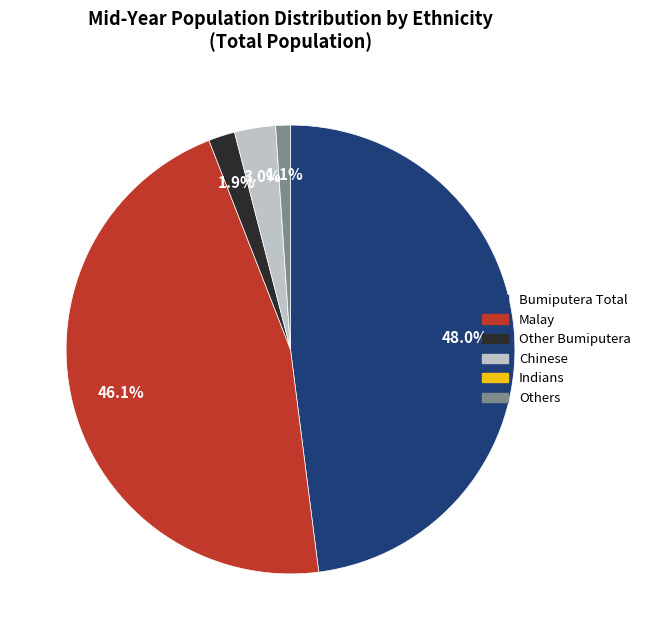

True or false: Other Bumiputera accounts for 2% of the total.

True